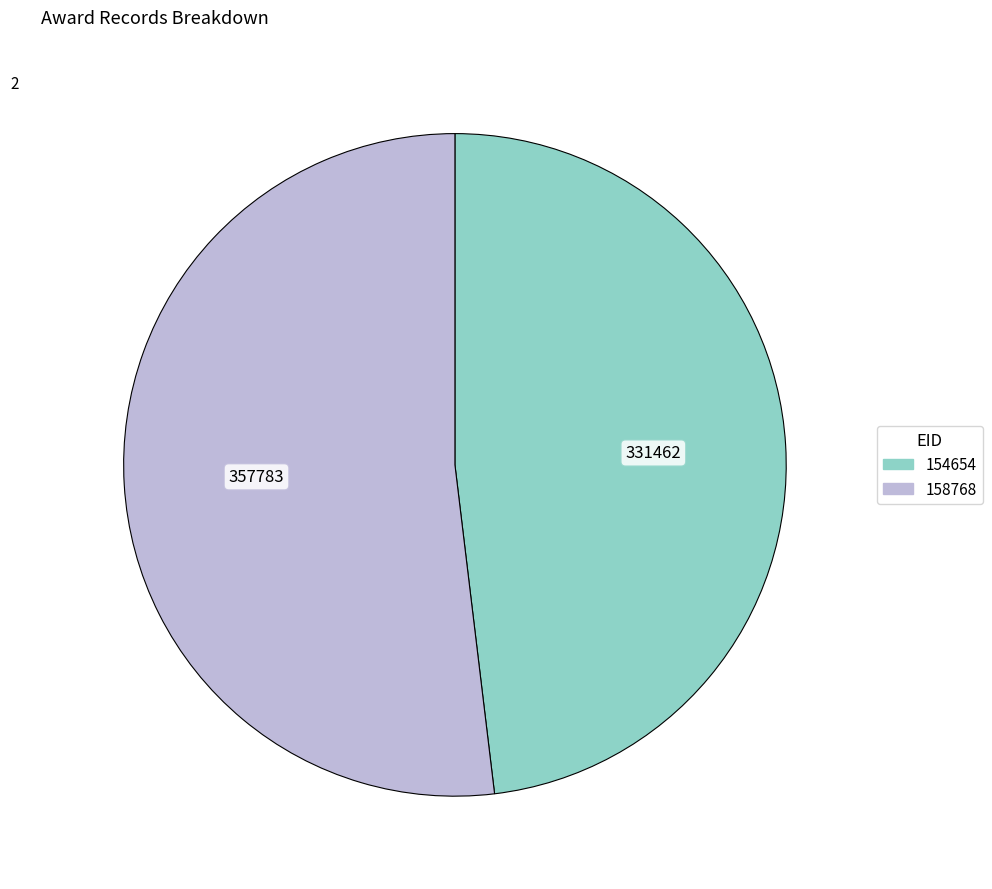

Does any single category account for the majority?

Yes